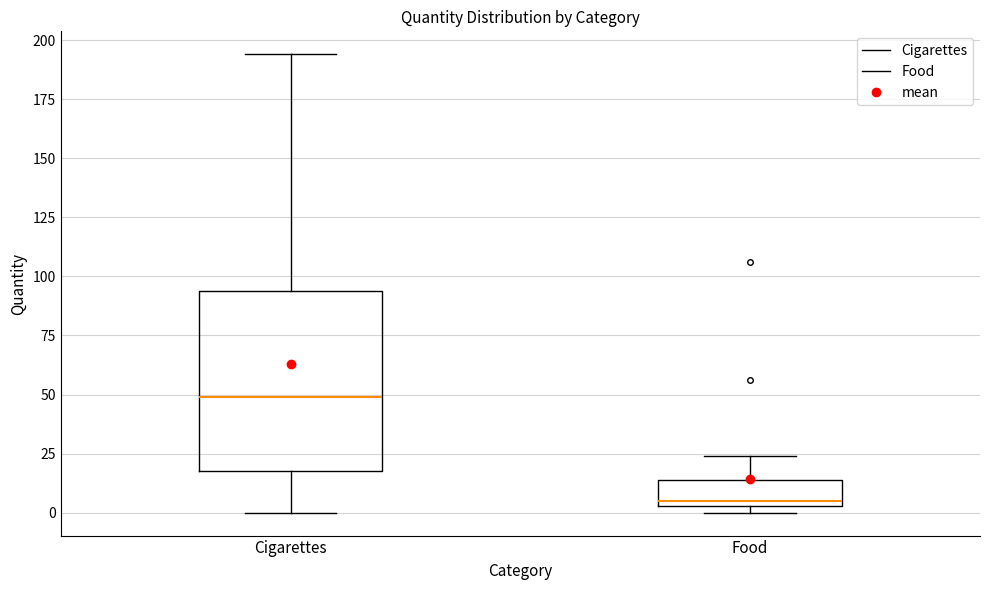

Comparing the boxes themselves (not the whiskers), which one is the tallest?

Cigarettes